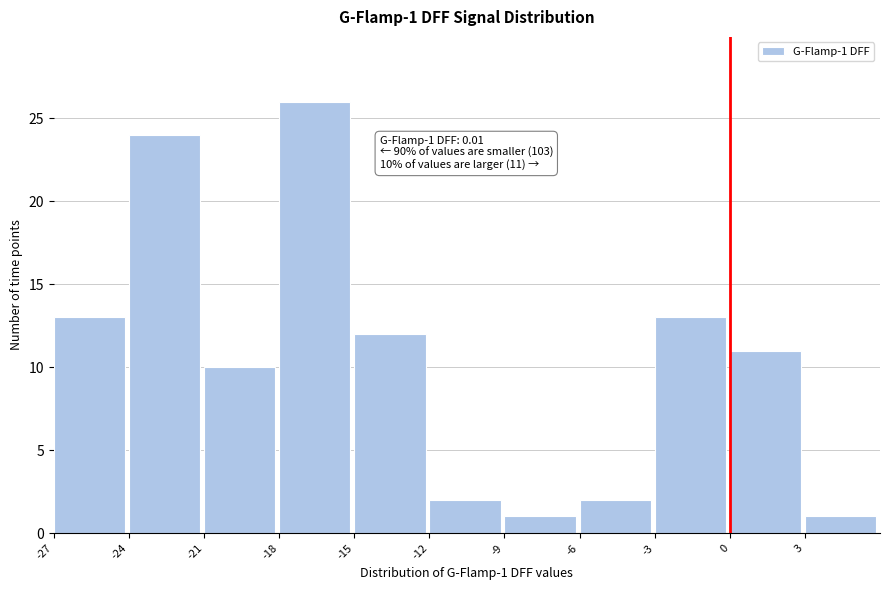

Which range on the x-axis has the tallest bar?

-18 to -15